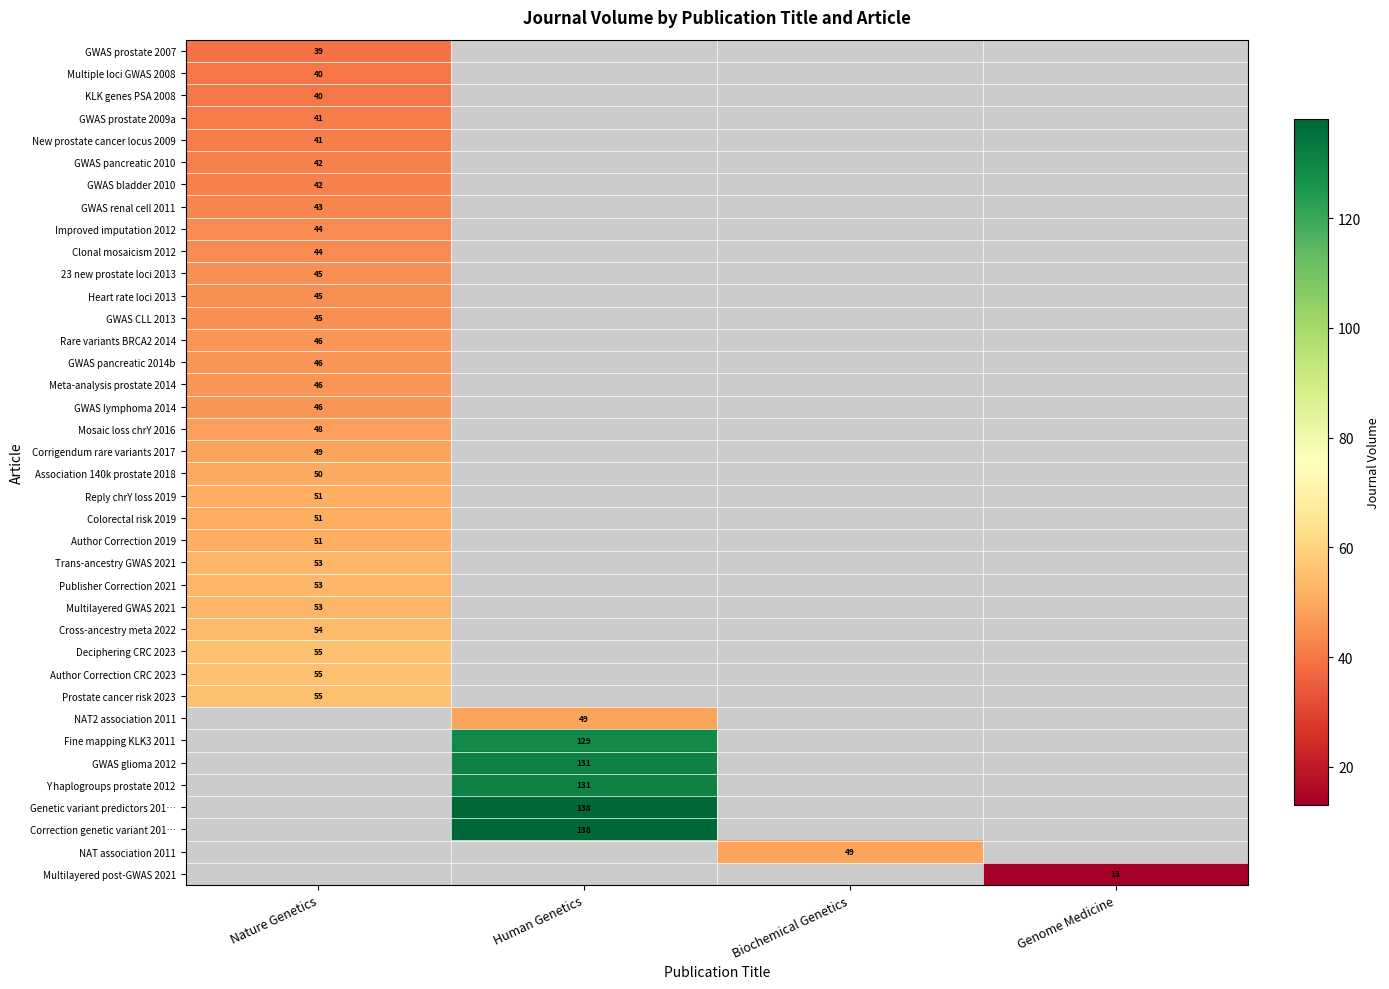

The value of GWAS bladder 2010 at Nature Genetics is 23. True or false?

False